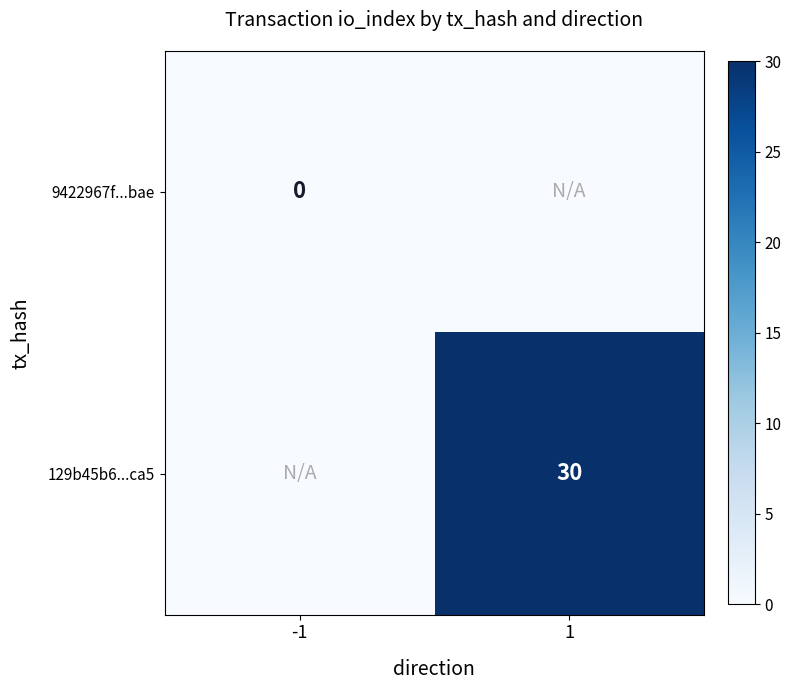

The 129b45b6...ca5 series shows 43 at 1. True or false?

False